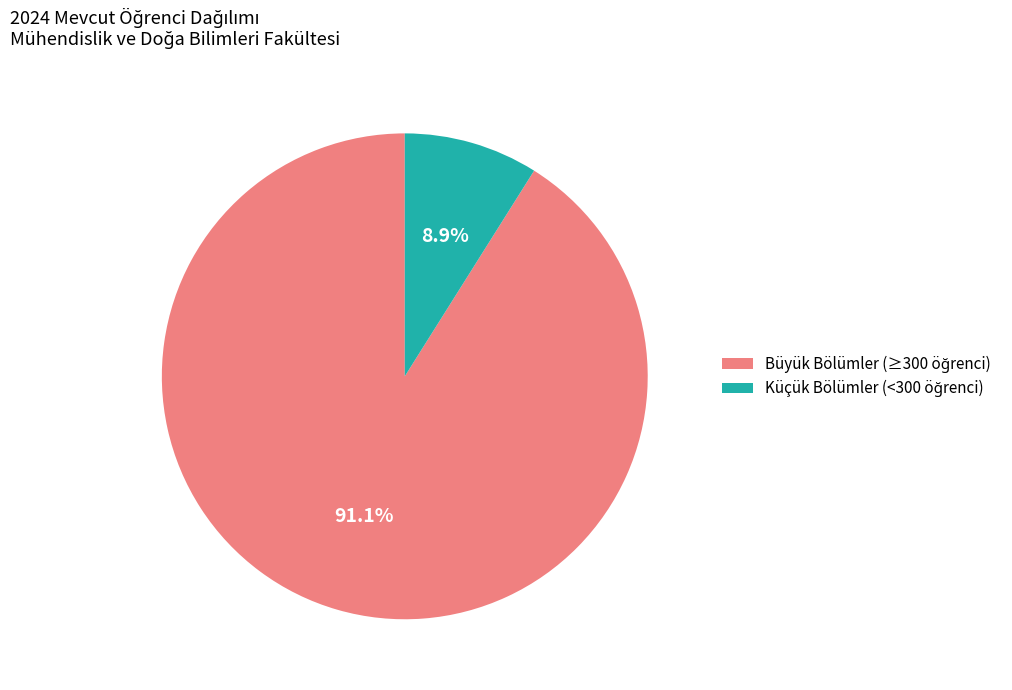

Does any single category account for the majority?

Yes